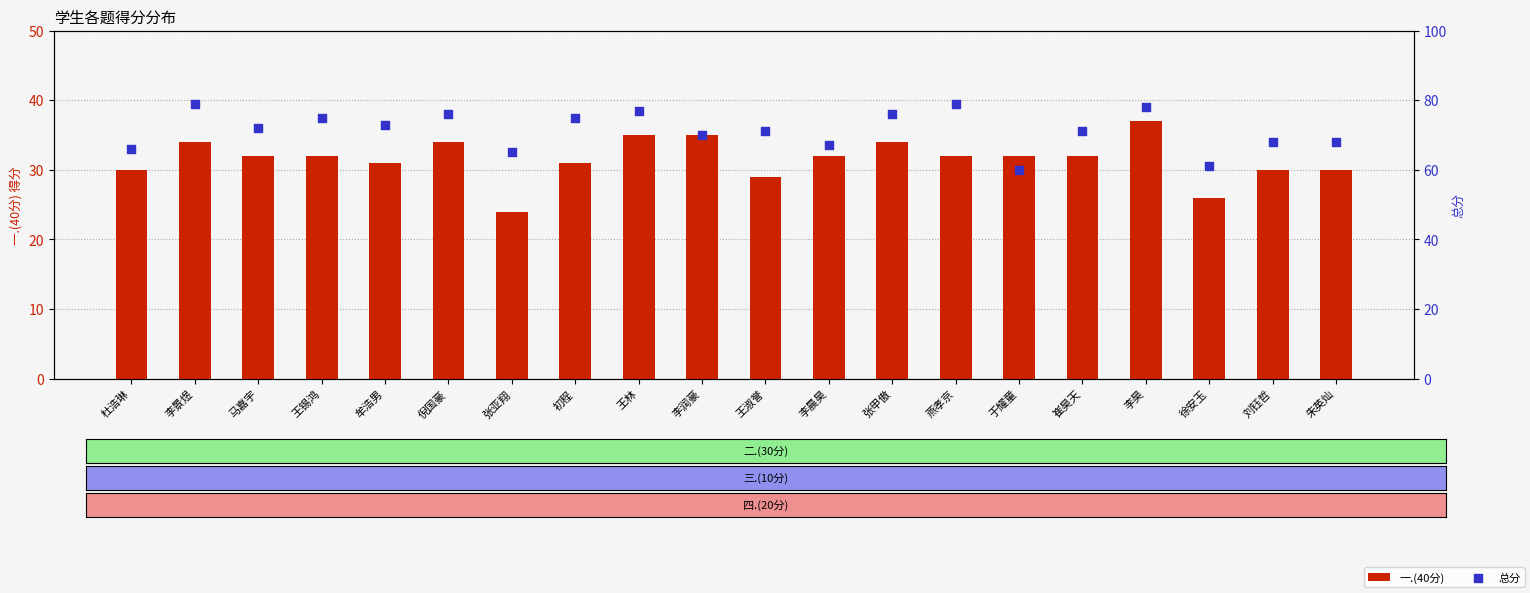

At how many categories does at least one series exceed 35?

20